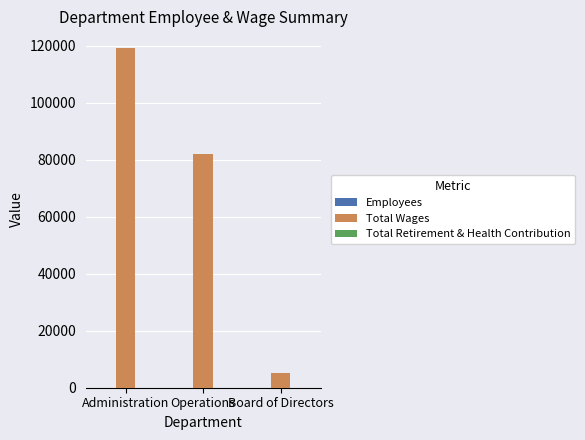

What is the maximum value for Total Wages?

119064